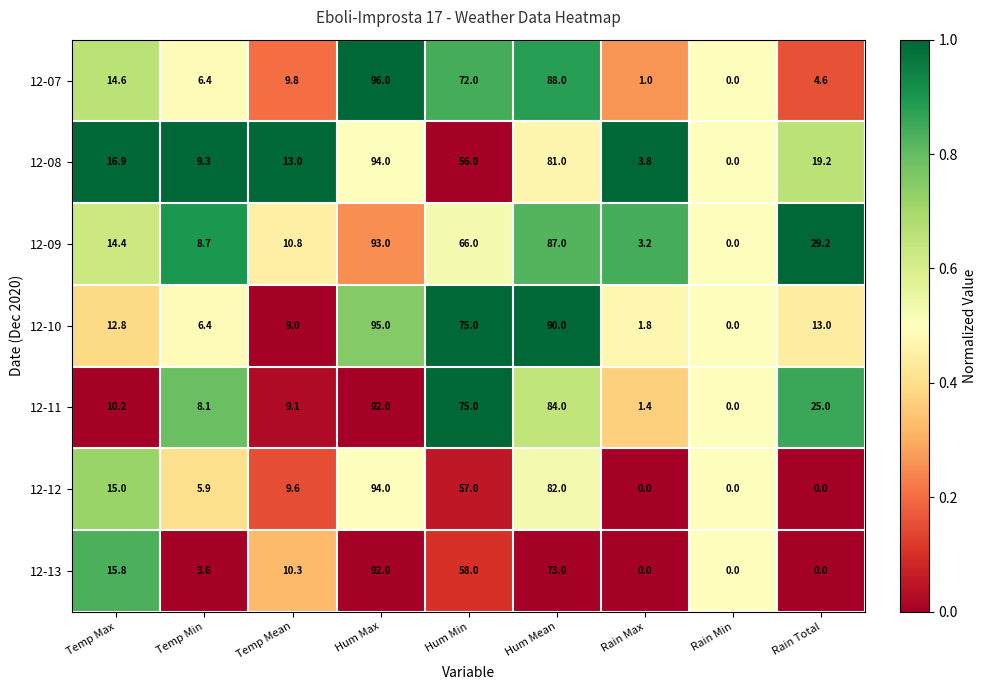

What is the difference between the maximum and minimum values in the 12-11 series?

92.0